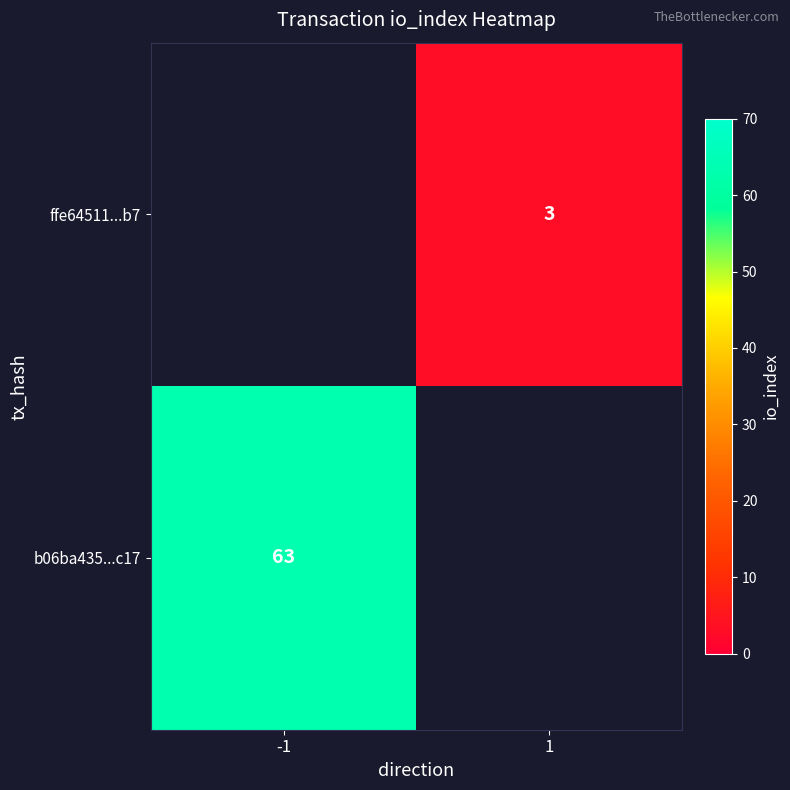

True or false: ffe64511...b7 has a value of 3 at 1.

True